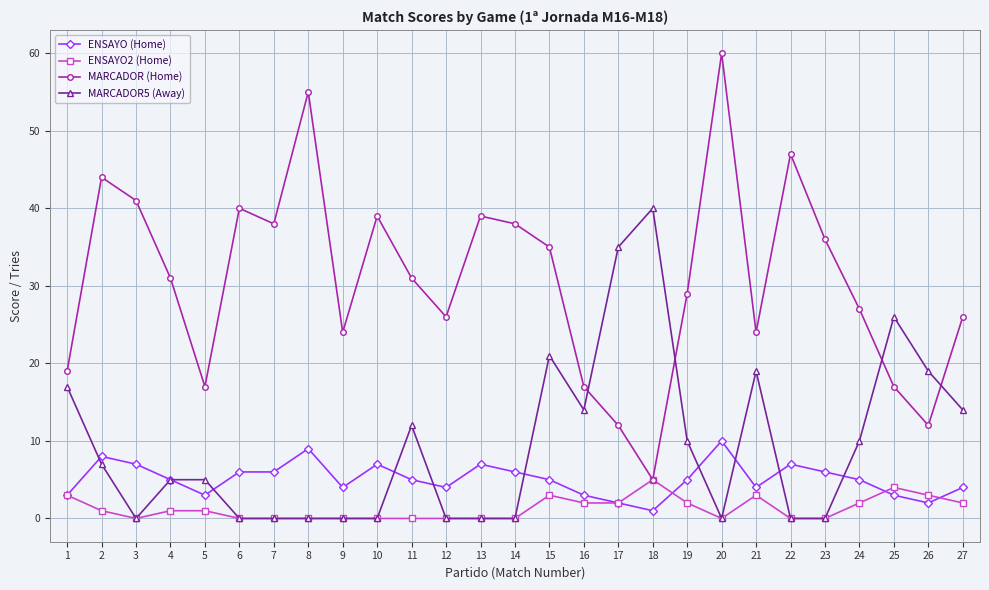

Between 6 and 8, which series saw the biggest shift?

MARCADOR (Home)